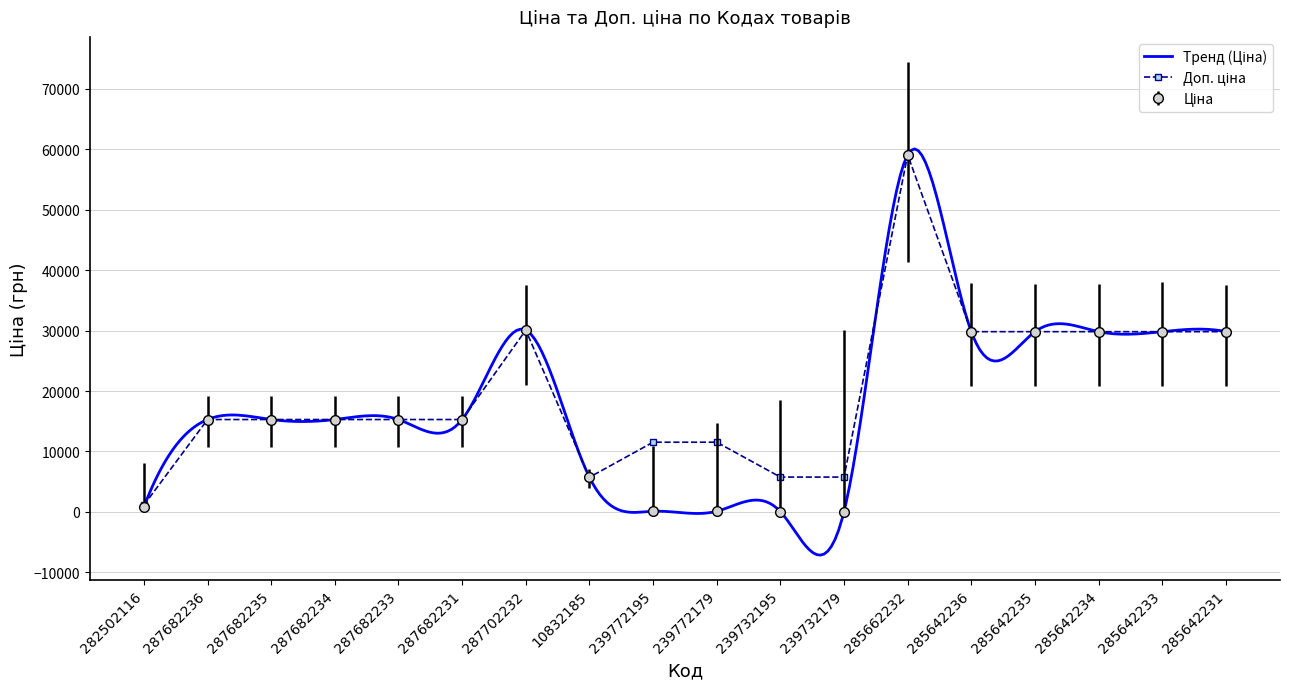

What is the label of the 3rd point from the right?

285642234